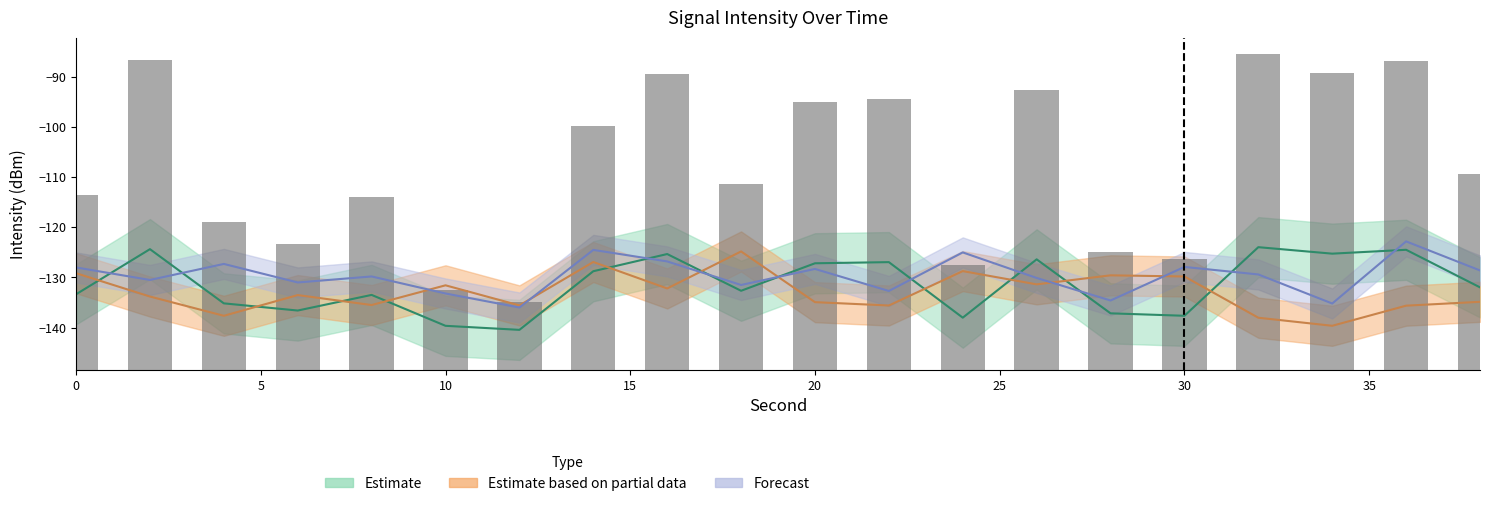

Which series changed the most between 0 and 8?

Estimate based on partial data